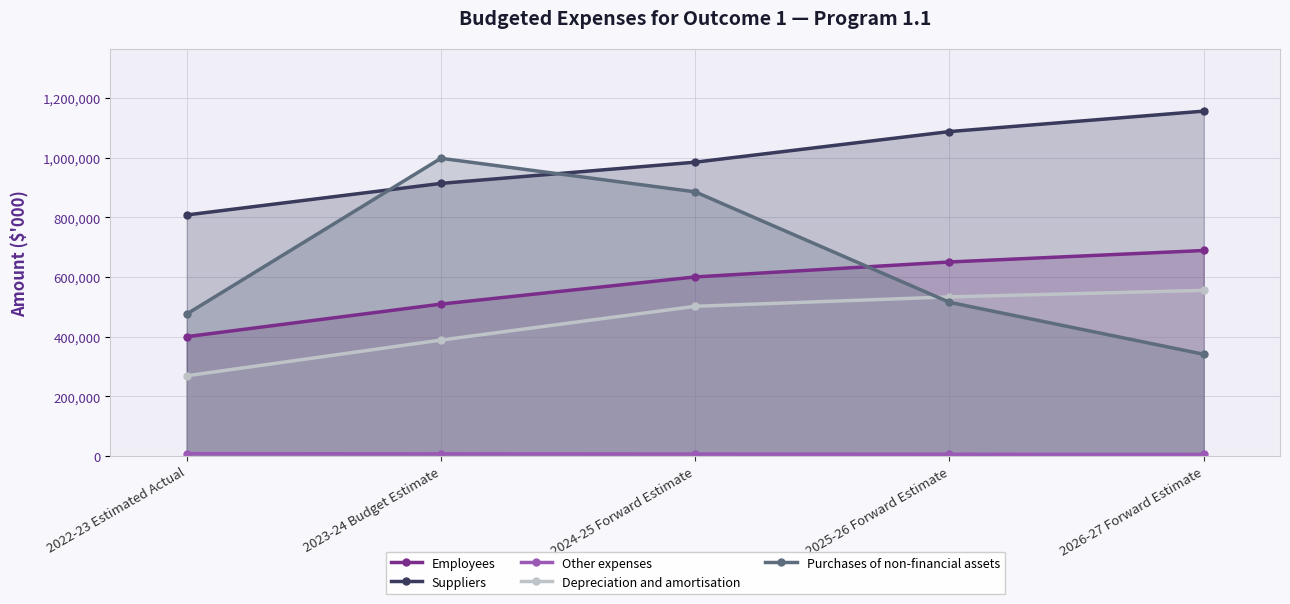

What is the label of the 1st point from the right?

2026-27 Forward Estimate